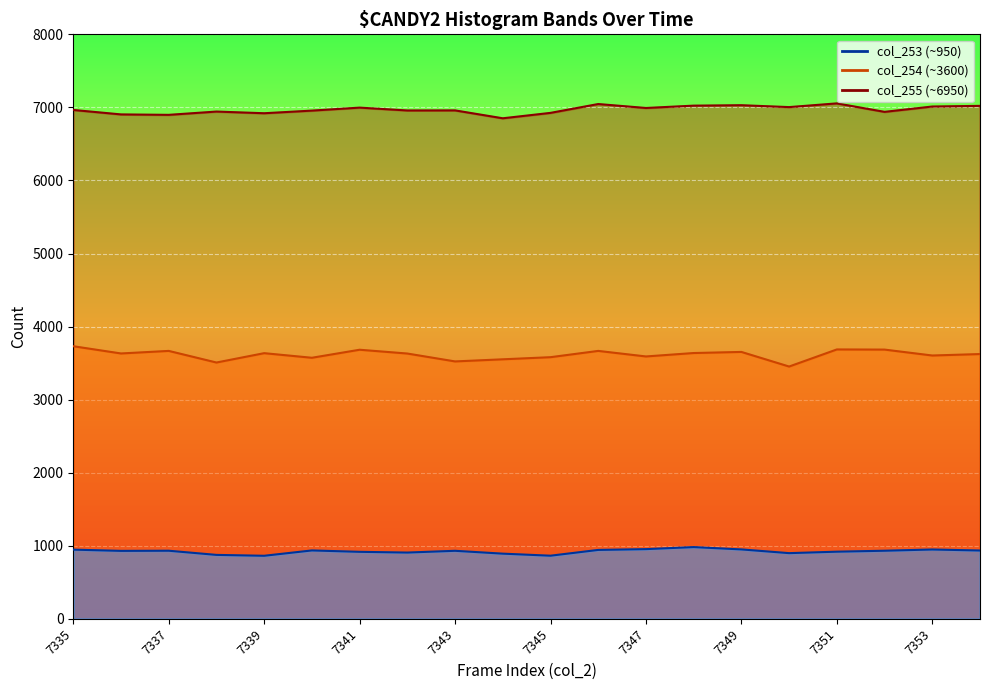

At how many categories does at least one series exceed 4150?

20